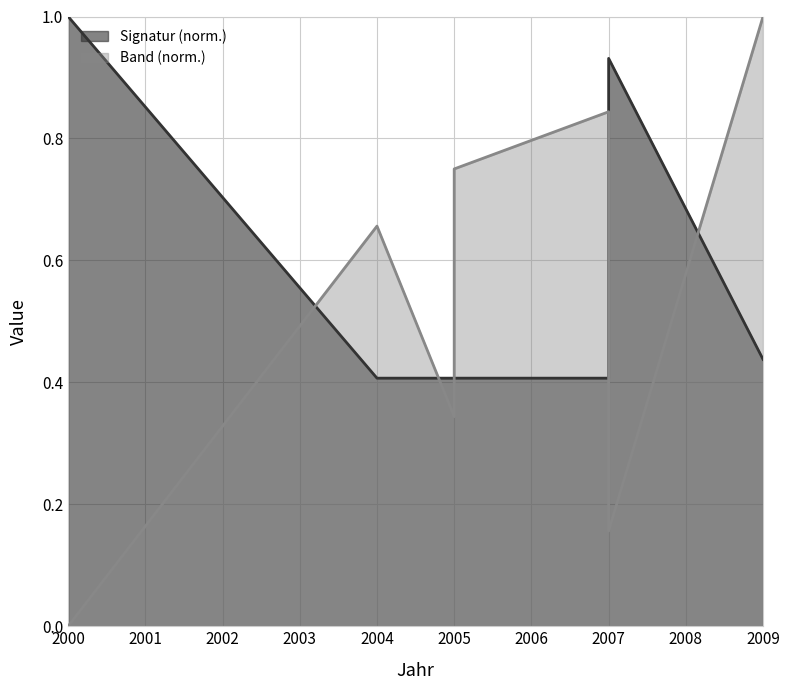

Reading left to right, extract all data points from this chart.

Signatur: 2000=1.0	2004=0.4	2005=0.4	2005=0.4	2007=0.4	2007=0.9	2009=0.4
Band: 2000=0.0	2004=0.7	2005=0.3	2005=0.8	2007=0.8	2007=0.2	2009=1.0